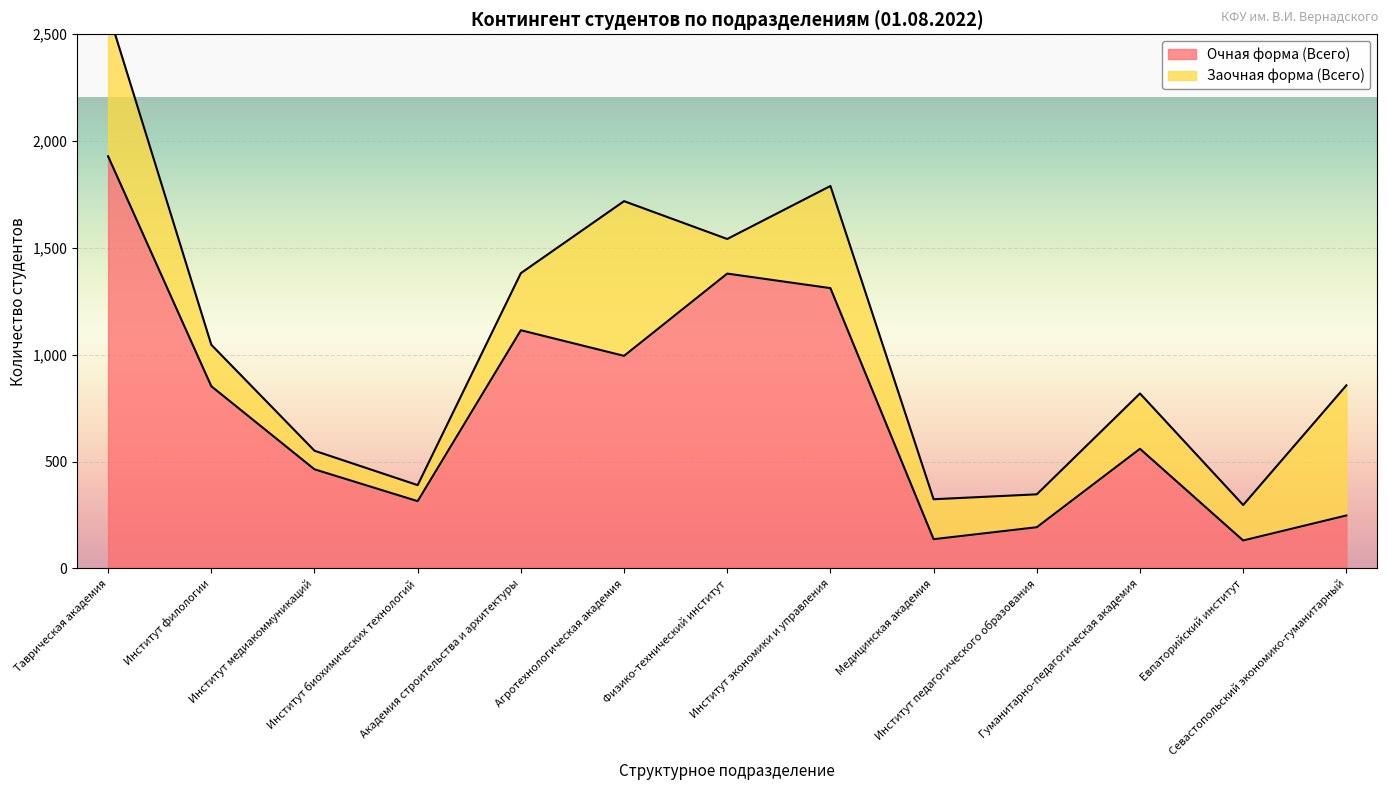

The value at Агротехнологическая академия is 1300. True or false?

False